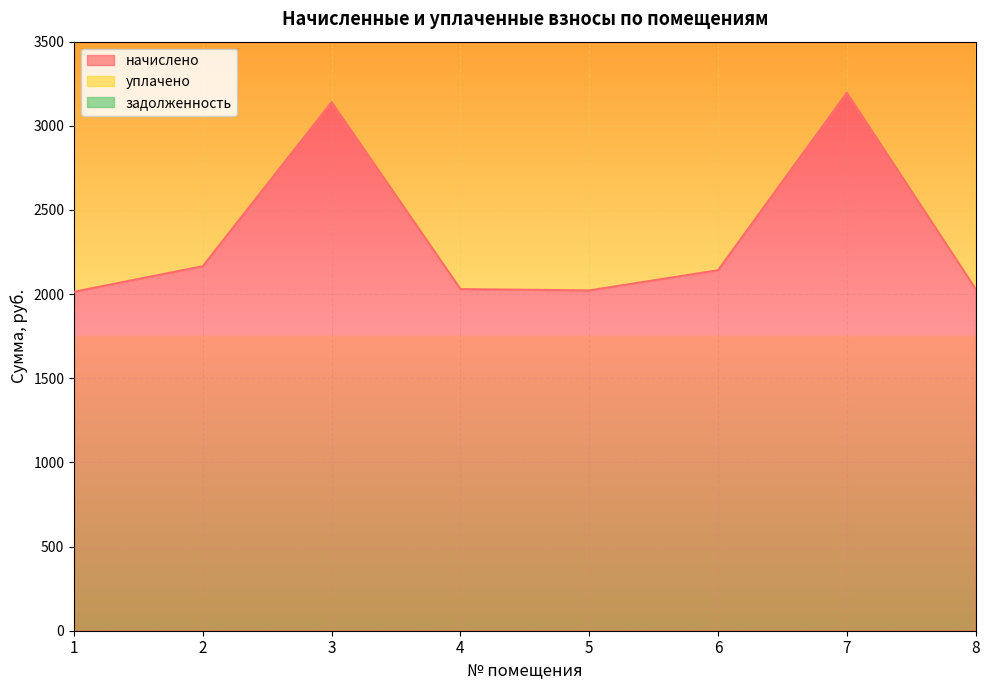

Rank the series at 7 from highest to lowest value.

задолженность, уплачено, начислено